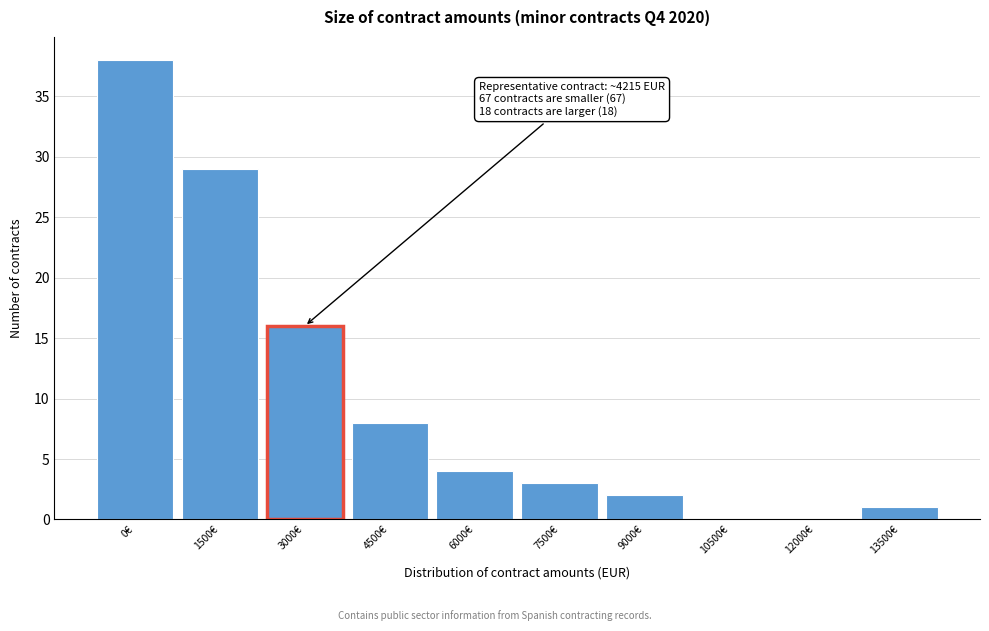

Reading right to left, list all the values displayed in this chart.

13500€=1	12000€=0	10500€=0	9000€=2	7500€=3	6000€=4	4500€=8	3000€=16	1500€=29	0€=38